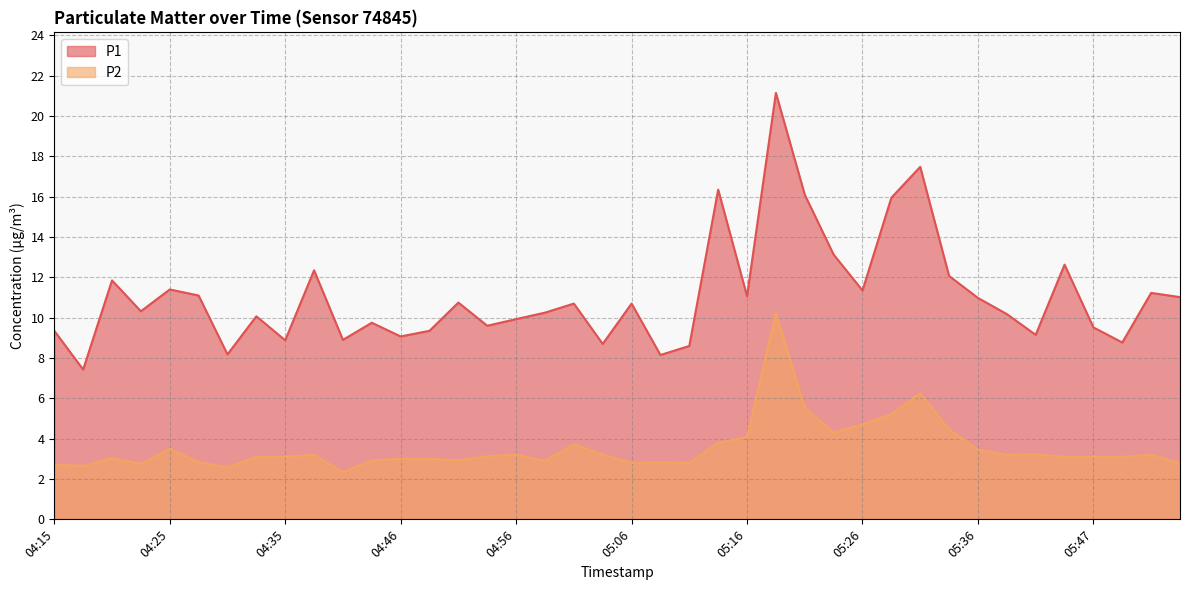

How many data points in P2 are above 3?

25